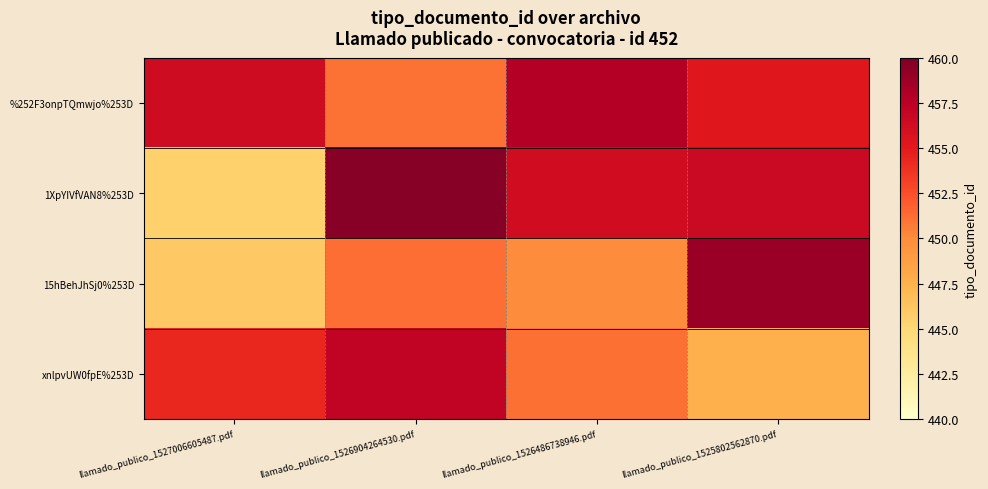

At which category is the sum across all series the highest?

llamado_publico_1526904264530.pdf